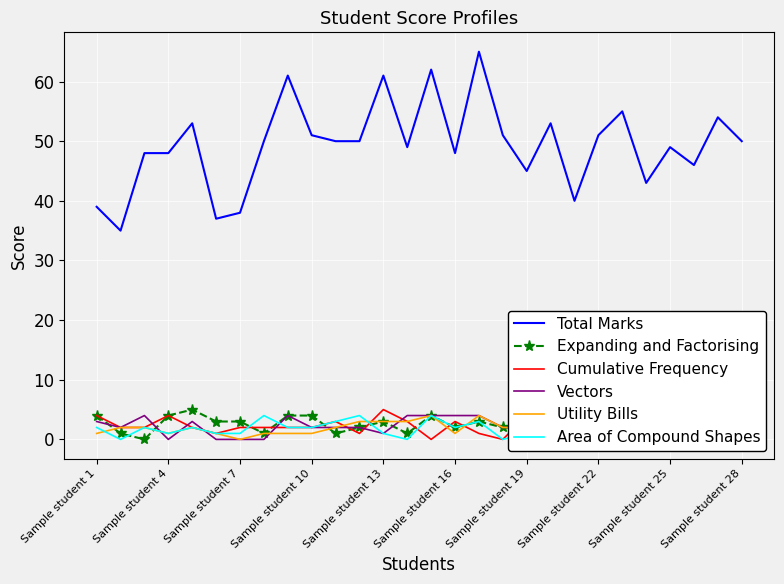

How many values in the Expanding and Factorising series are below 3?

13